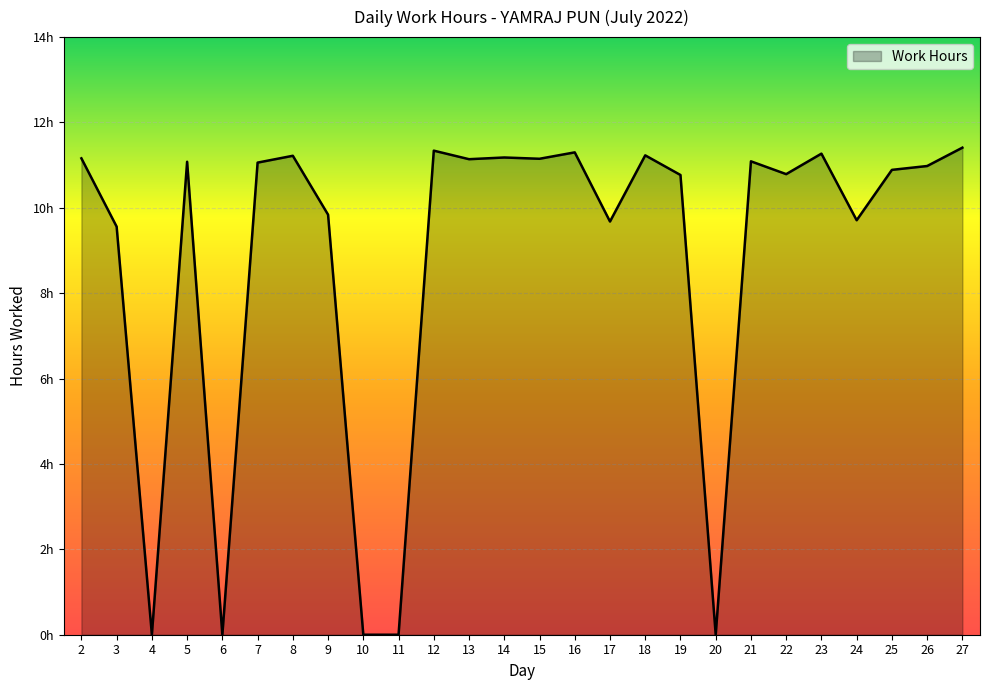

Does the chart have visible grid lines?

Yes